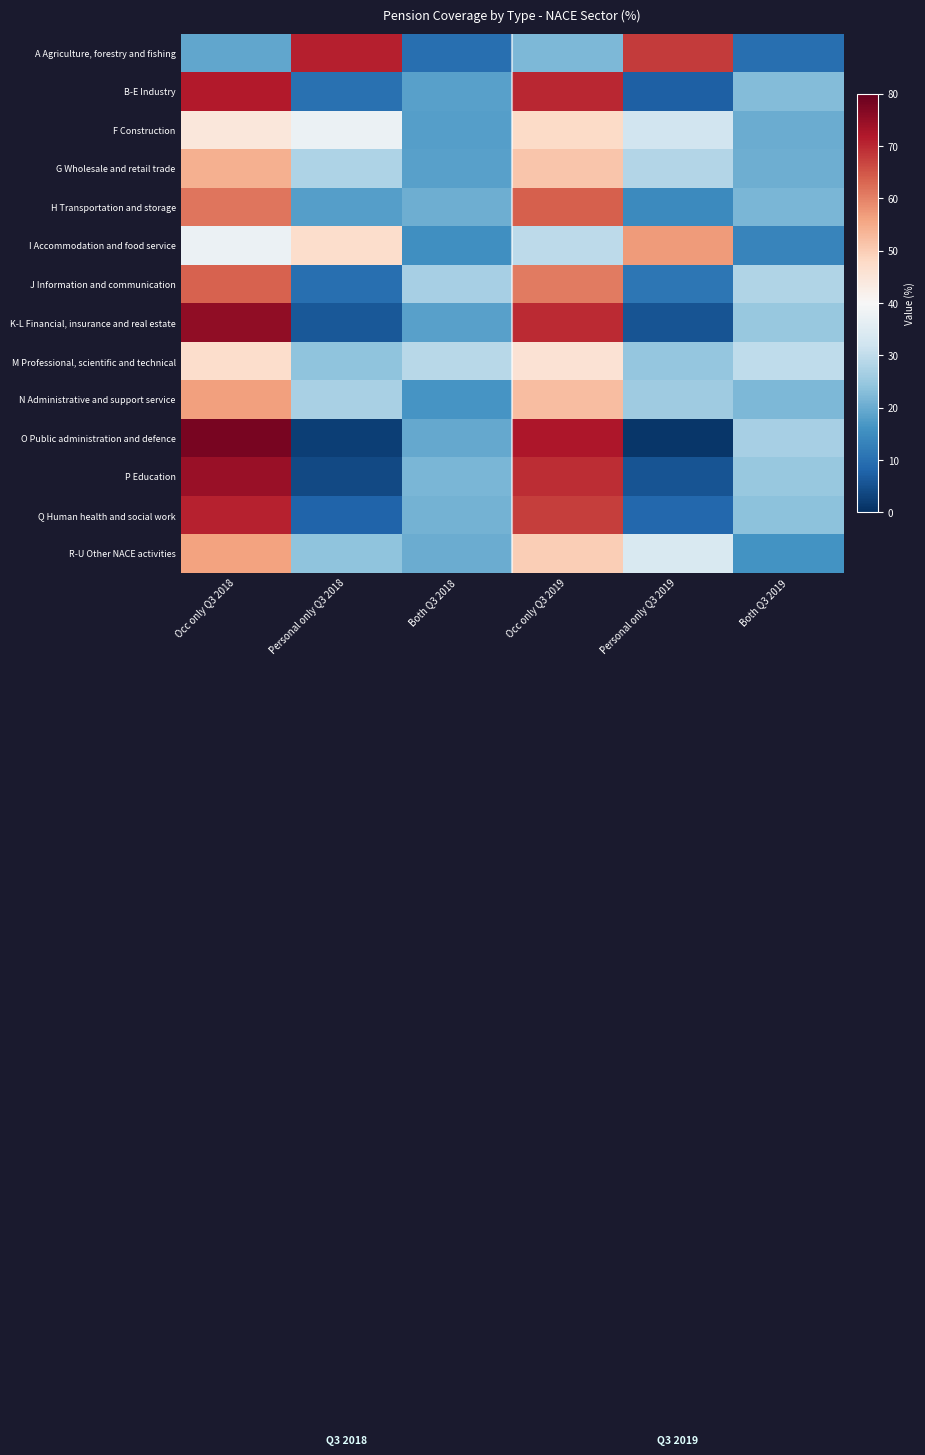

Reading right to left, transcribe all the data shown in this chart.

A Agriculture, forestry and fishing: Both Q3 2019=9.9	Personal only Q3 2019=68.1	Occ only Q3 2019=22.0	Both Q3 2018=9.7	Personal only Q3 2018=71.2	Occ only Q3 2018=19.1
B-E Industry: Both Q3 2019=22.5	Personal only Q3 2019=7.3	Occ only Q3 2019=70.2	Both Q3 2018=18.3	Personal only Q3 2018=10.0	Occ only Q3 2018=71.7
F Construction: Both Q3 2019=20.2	Personal only Q3 2019=32.2	Occ only Q3 2019=47.6	Both Q3 2018=18.1	Personal only Q3 2018=37.5	Occ only Q3 2018=44.5
G Wholesale and retail trade: Both Q3 2019=20.6	Personal only Q3 2019=28.3	Occ only Q3 2019=51.1	Both Q3 2018=18.3	Personal only Q3 2018=27.5	Occ only Q3 2018=54.2
H Transportation and storage: Both Q3 2019=21.8	Personal only Q3 2019=14.4	Occ only Q3 2019=63.8	Both Q3 2018=20.6	Personal only Q3 2018=18.1	Occ only Q3 2018=61.3
I Accommodation and food service: Both Q3 2019=13.5	Personal only Q3 2019=57.0	Occ only Q3 2019=29.4	Both Q3 2018=15.6	Personal only Q3 2018=46.9	Occ only Q3 2018=37.5
J Information and communication: Both Q3 2019=28.0	Personal only Q3 2019=11.1	Occ only Q3 2019=60.9	Both Q3 2018=26.6	Personal only Q3 2018=9.7	Occ only Q3 2018=63.7
K-L Financial, insurance and real estate: Both Q3 2019=24.8	Personal only Q3 2019=5.4	Occ only Q3 2019=69.8	Both Q3 2018=18.4	Personal only Q3 2018=6.2	Occ only Q3 2018=75.4
M Professional, scientific and technical: Both Q3 2019=29.7	Personal only Q3 2019=24.5	Occ only Q3 2019=45.9	Both Q3 2018=29.0	Personal only Q3 2018=24.0	Occ only Q3 2018=47.0
N Administrative and support service: Both Q3 2019=22.0	Personal only Q3 2019=25.8	Occ only Q3 2019=52.2	Both Q3 2018=16.5	Personal only Q3 2018=27.1	Occ only Q3 2018=56.4
O Public administration and defence: Both Q3 2019=26.7	Personal only Q3 2019=1.1	Occ only Q3 2019=72.2	Both Q3 2018=19.5	Personal only Q3 2018=2.4	Occ only Q3 2018=78.1
P Education: Both Q3 2019=24.9	Personal only Q3 2019=5.6	Occ only Q3 2019=69.5	Both Q3 2018=21.8	Personal only Q3 2018=3.8	Occ only Q3 2018=74.4
Q Human health and social work: Both Q3 2019=23.7	Personal only Q3 2019=8.6	Occ only Q3 2019=67.7	Both Q3 2018=21.2	Personal only Q3 2018=7.9	Occ only Q3 2018=70.8
R-U Other NACE activities: Both Q3 2019=16.1	Personal only Q3 2019=34.0	Occ only Q3 2019=49.8	Both Q3 2018=20.1	Personal only Q3 2018=23.9	Occ only Q3 2018=56.0